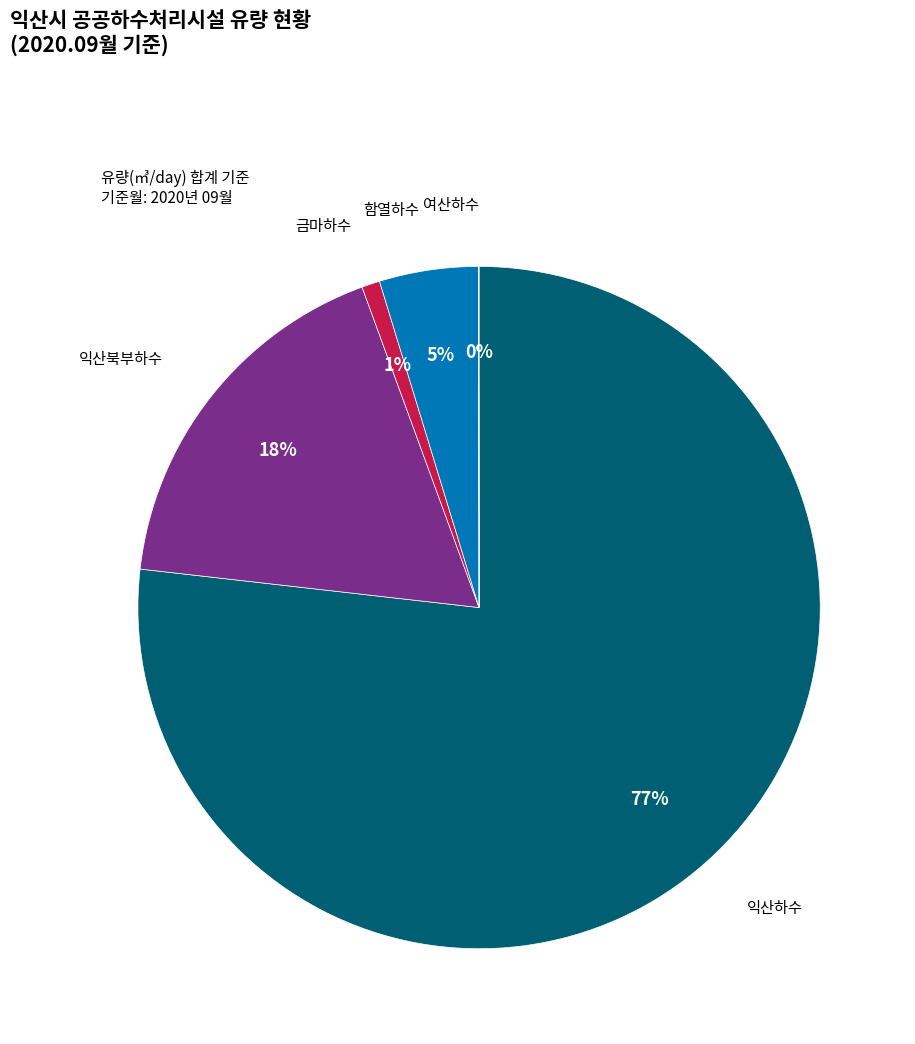

Is it true that 금마하수 is 12% of the pie?

False